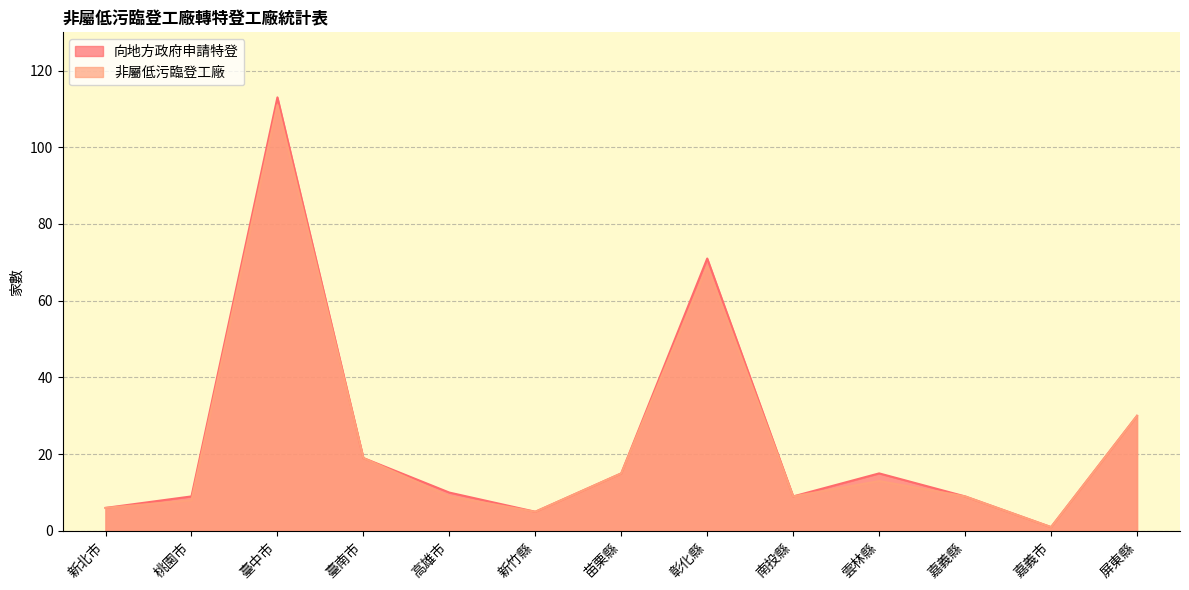

Is it true that 向地方政府申請特登 equals 4 at 桃園市?

False